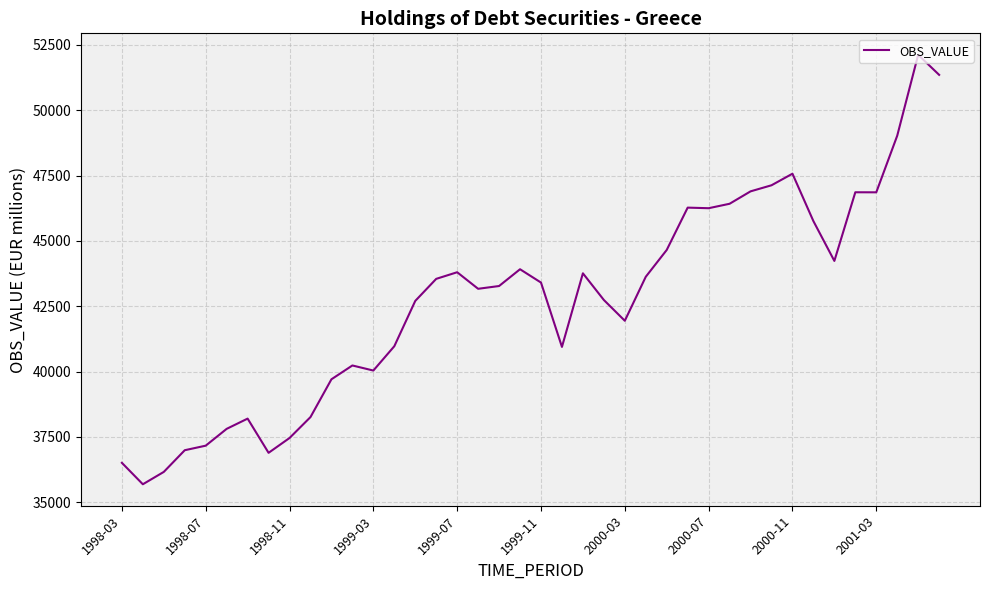

What is the difference between the maximum and minimum values?

16427.0